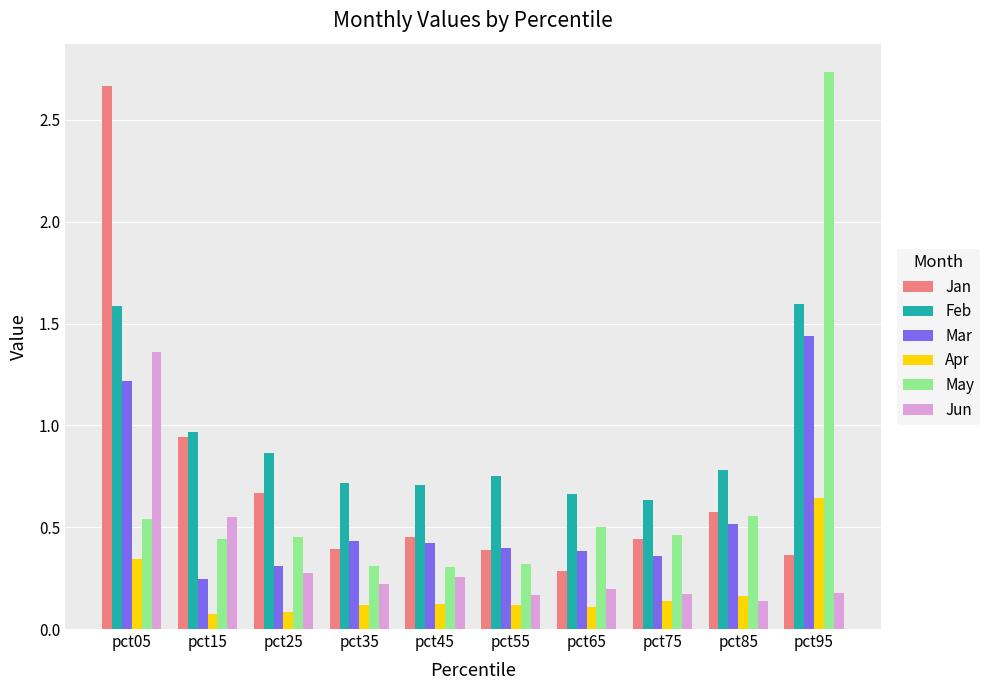

What are all the series names shown in the legend?

Jan, Feb, Mar, Apr, May, Jun